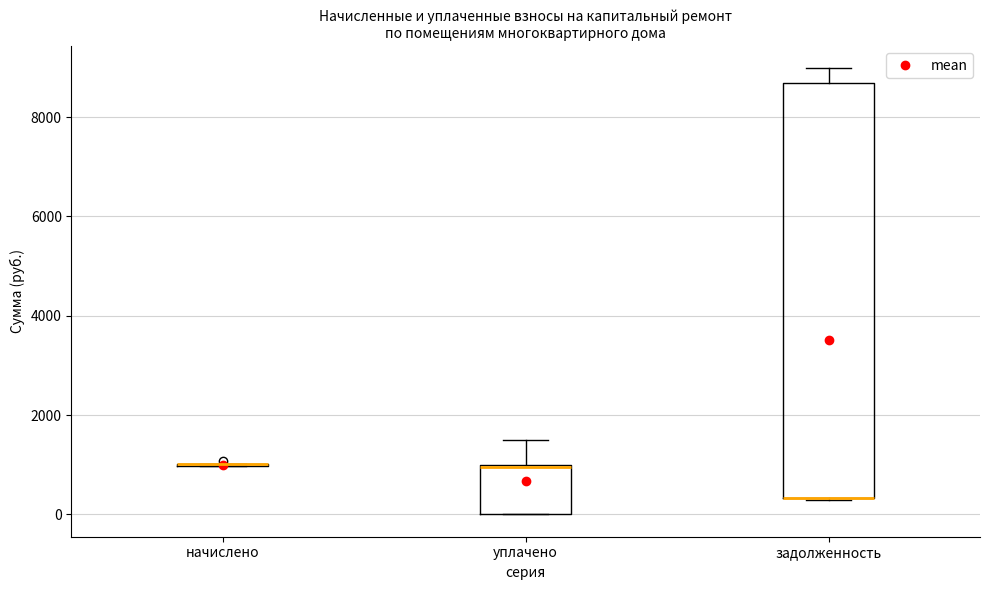

Reading left to right, transcribe this box plot: for each box, give where its median line is, the range the box spans, and where its two whiskers end, as read against the y-axis. The values are not printed on the chart, so give them approximately, as read against the axis.

начислено: box collapsed to a line at 1000, whiskers 1000 to 1000
уплачено: median 1000 (drawn on the box's upper edge), box 0 to 1000, whiskers 0 to 1600
задолженность: median 400 (drawn on the box's lower edge), box 400 to 8600, whiskers 200 to 9000